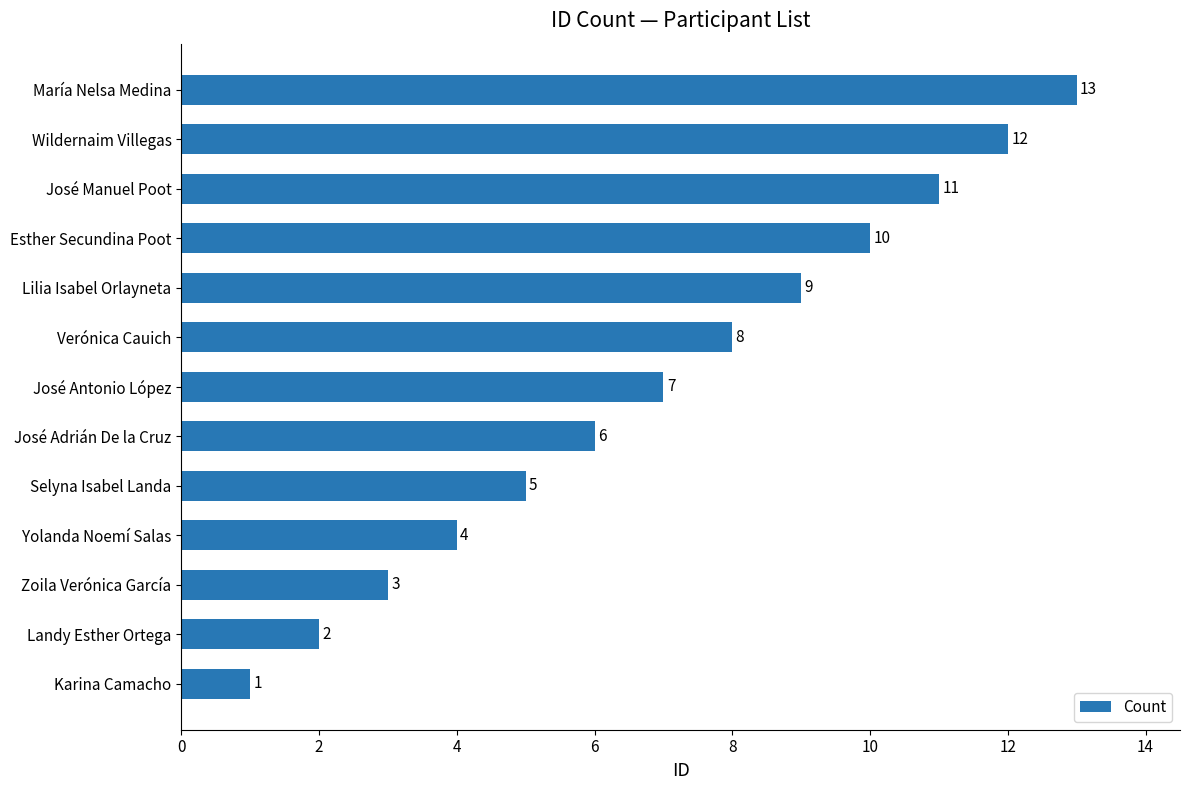

List the labels in order of value, largest first.

María Nelsa Medina, Wildernaim Villegas, José Manuel Poot, Esther Secundina Poot, Lilia Isabel Orlayneta, Verónica Cauich, José Antonio López, José Adrián De la Cruz, Selyna Isabel Landa, Yolanda Noemí Salas, Zoila Verónica García, Landy Esther Ortega, Karina Camacho